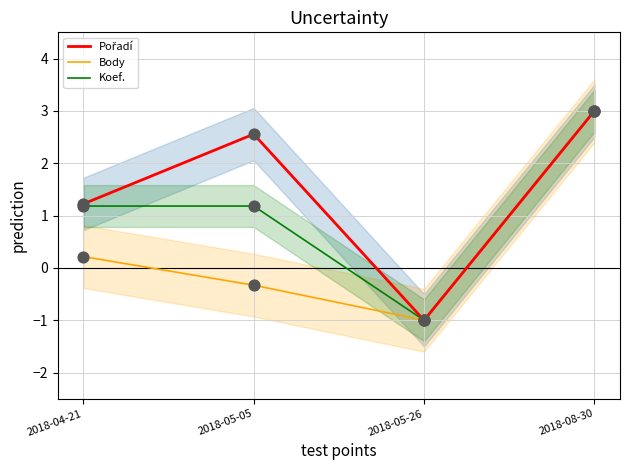

What is the total value across all series at 2018-08-30?

9.0